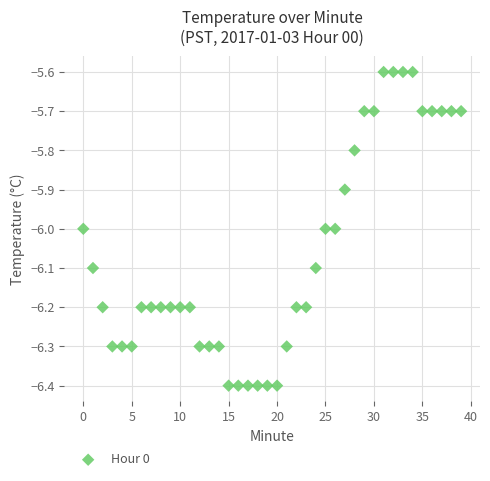

What is the range of Y values (max minus min)?

0.8